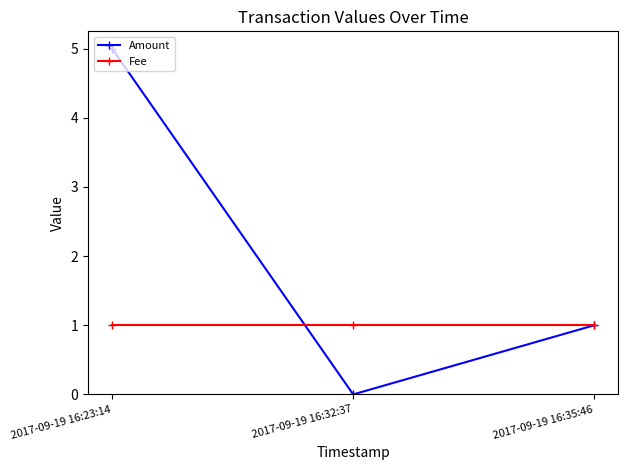

Is it true that Amount equals 1 at 2017-09-19 16:35:46?

True